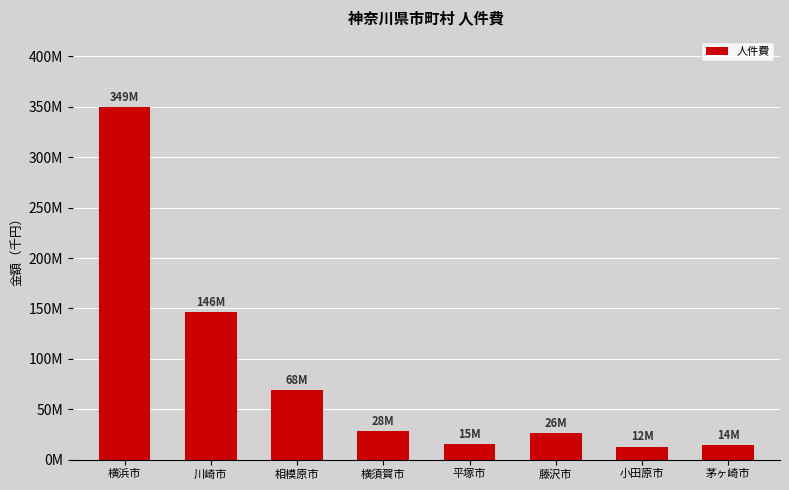

List the labels in order of value, smallest first.

小田原市, 茅ヶ崎市, 平塚市, 藤沢市, 横須賀市, 相模原市, 川崎市, 横浜市